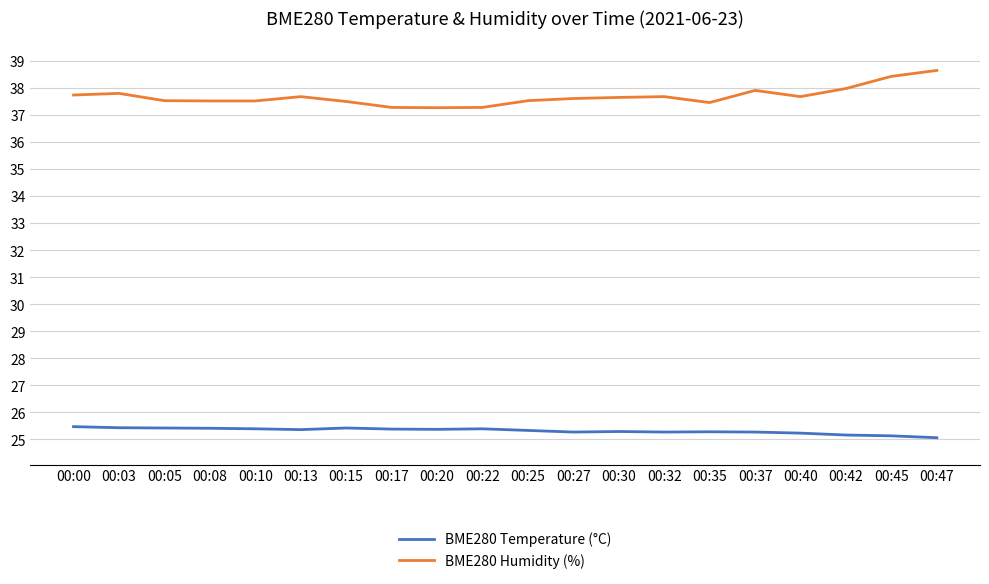

Is it true that BME280 Humidity (%) equals 51.6 at 00:10?

False